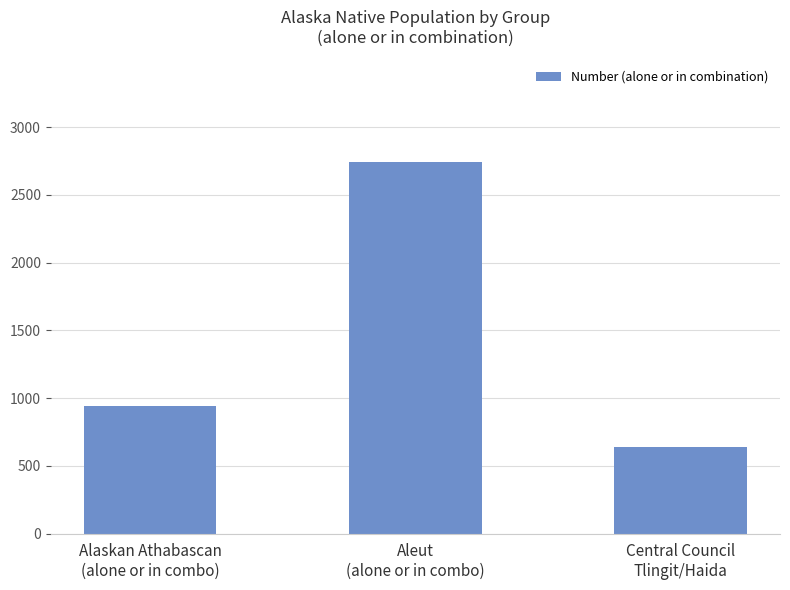

What is the change in value from Aleut
(alone or in combo) to Central Council
Tlingit/Haida?

-2101